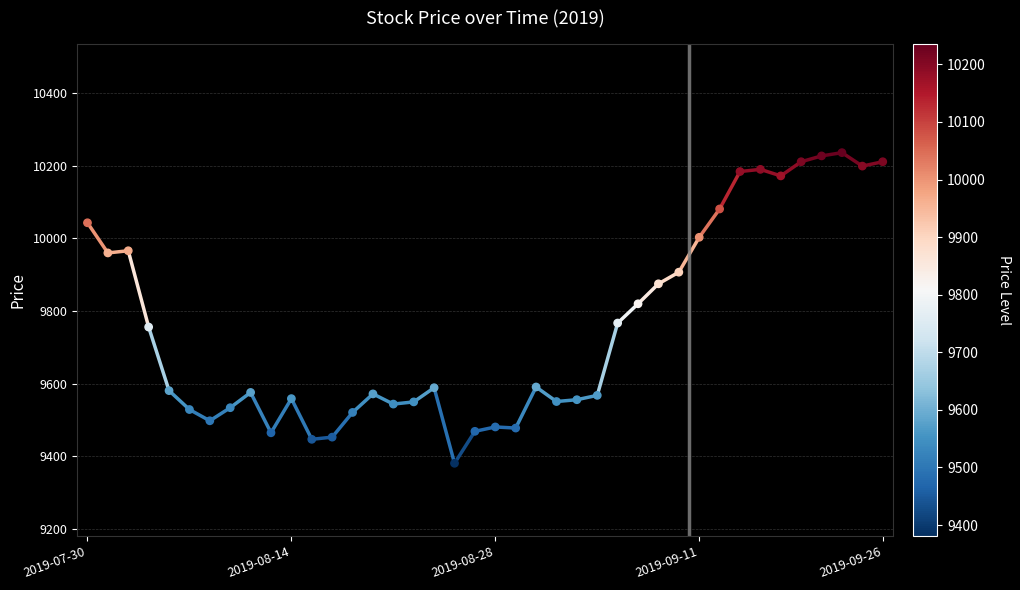

What is the range of Y values (max minus min)?

855